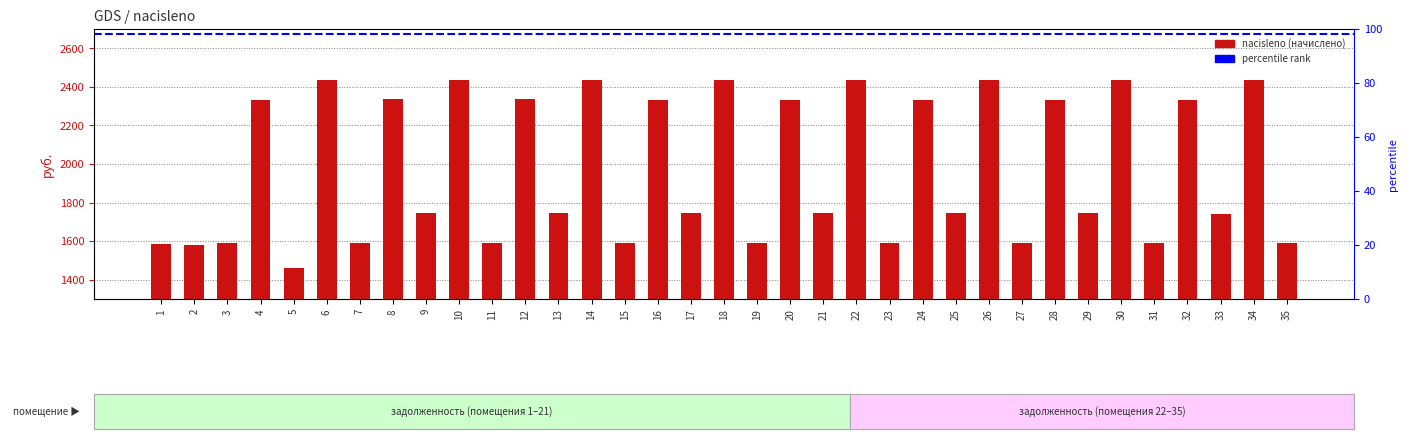

Which has a higher value, 32 or 17?

32